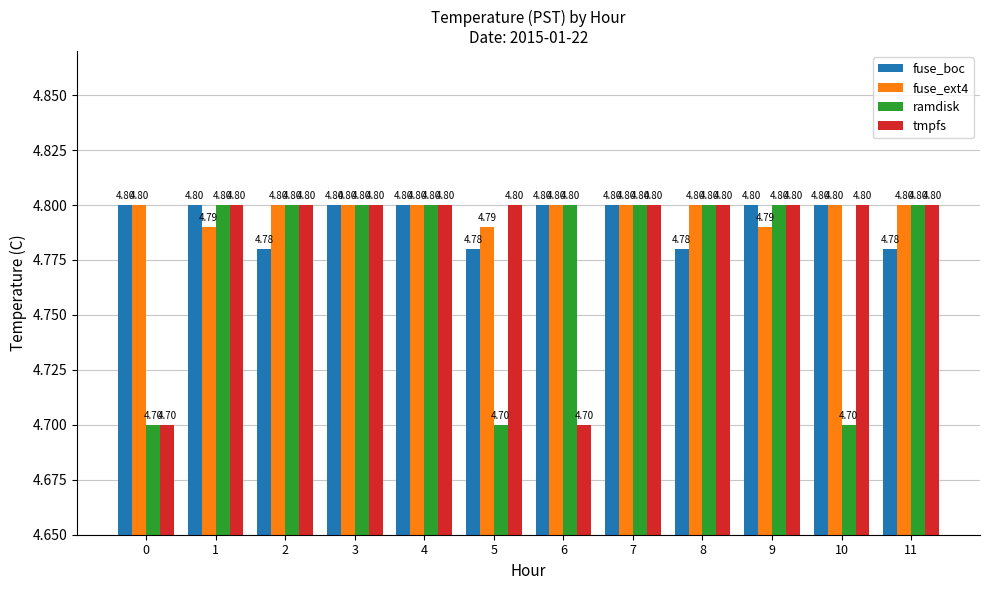

Is it true that tmpfs equals 1.4 at 7?

False